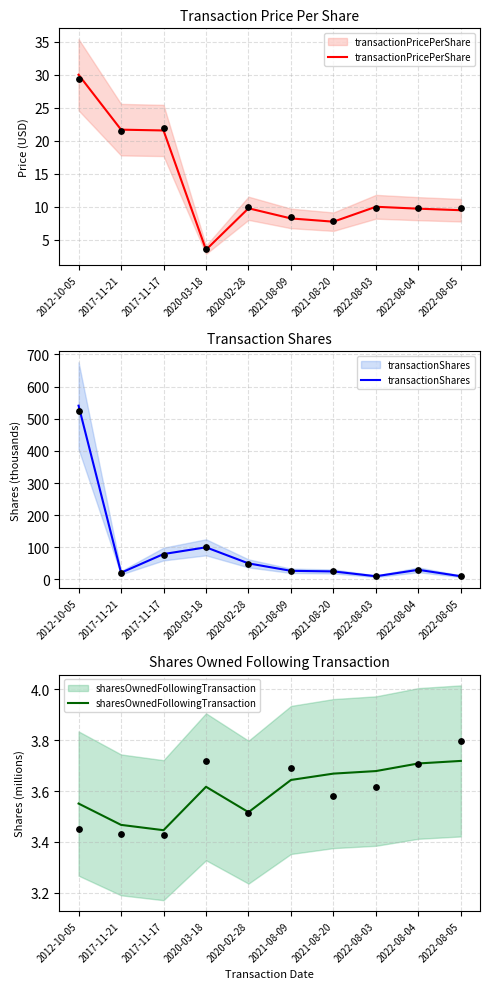

What are all the series names shown in the legend?

transactionPricePerShare, transactionShares, sharesOwnedFollowingTransaction